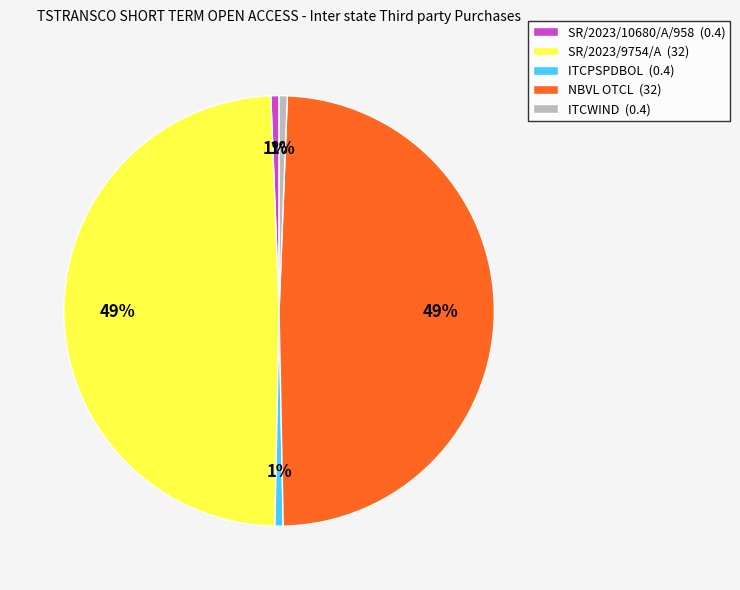

To the nearest percent, what portion does ITCWIND represent?

1%